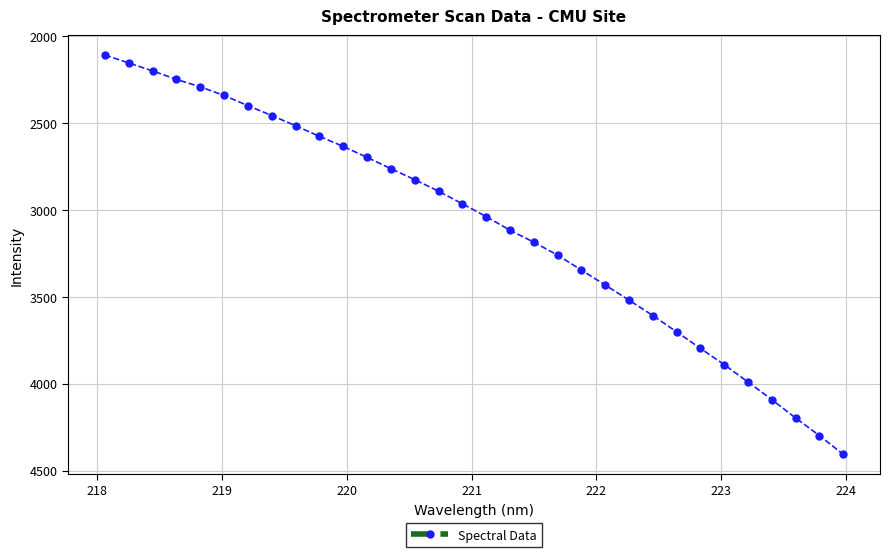

True or false: the data has more than 2 interior local peaks.

False